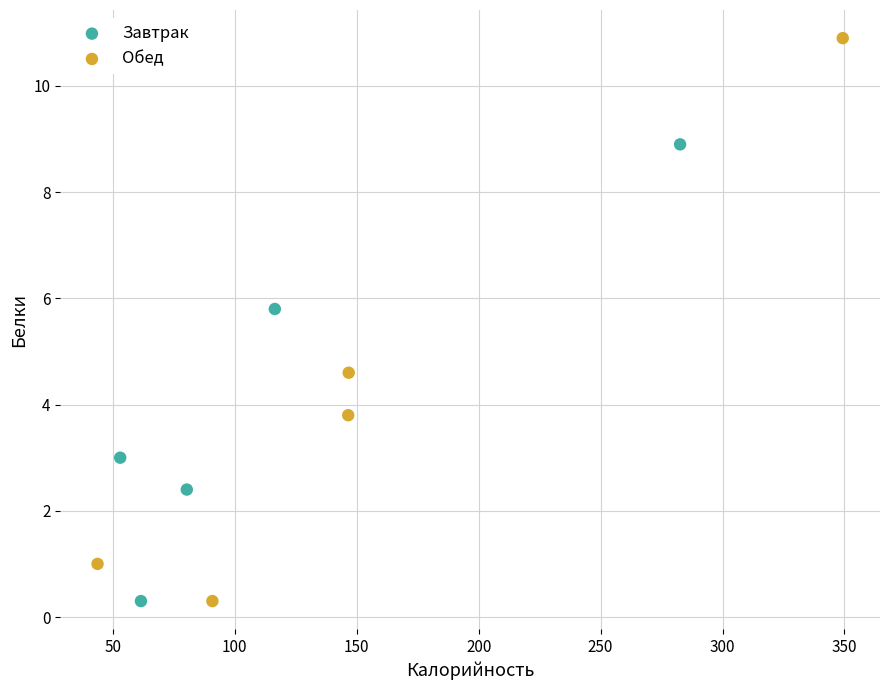

Which series contains the highest Y value?

Обед